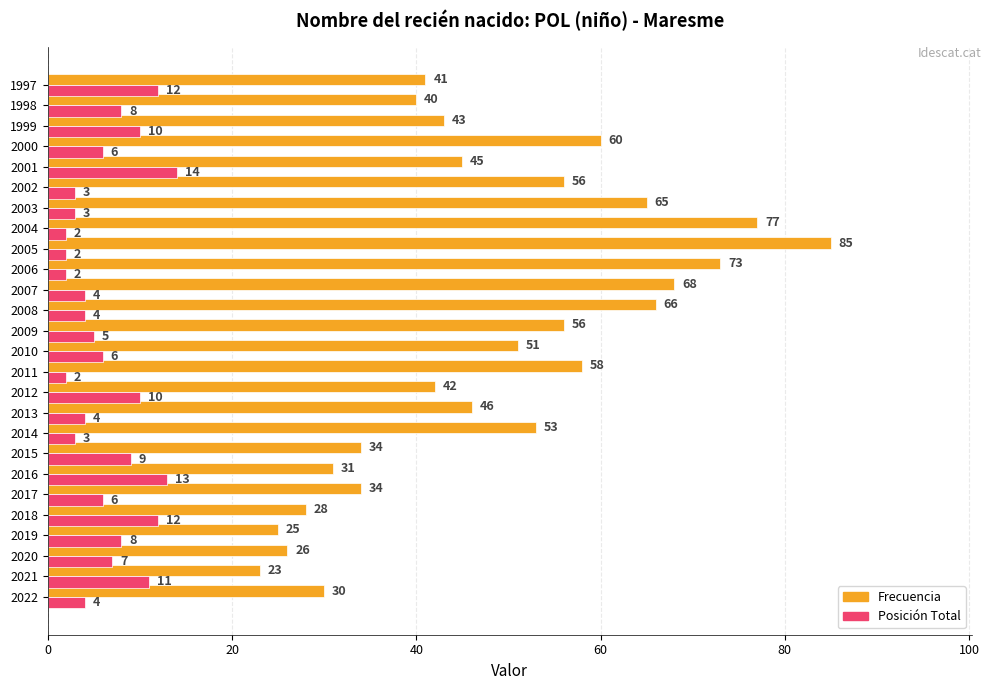

Rank the series by their average value, from highest to lowest.

Frecuencia, Posición Total